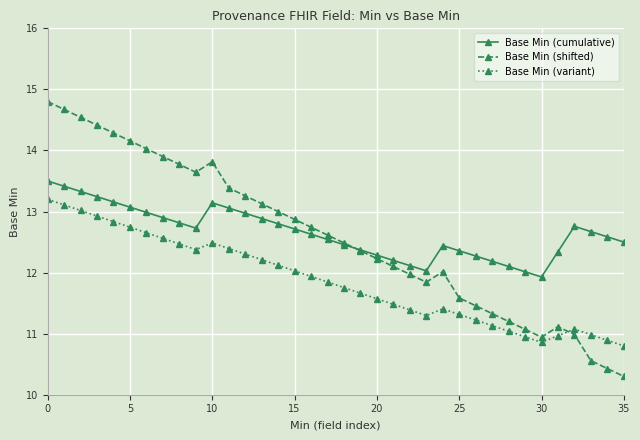

Rank the series by their maximum value, from lowest to highest.

Base Min (variant), Base Min (cumulative), Base Min (shifted)